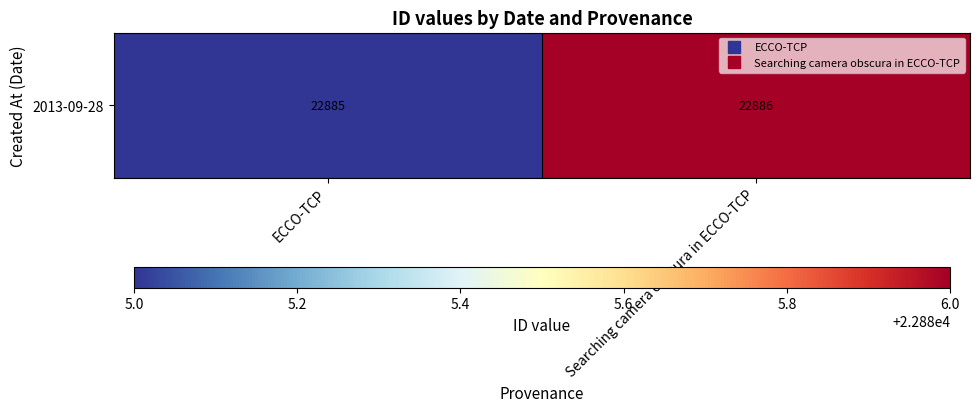

Between Searching camera obscura in ECCO-TCP and ECCO-TCP, which is larger?

Searching camera obscura in ECCO-TCP